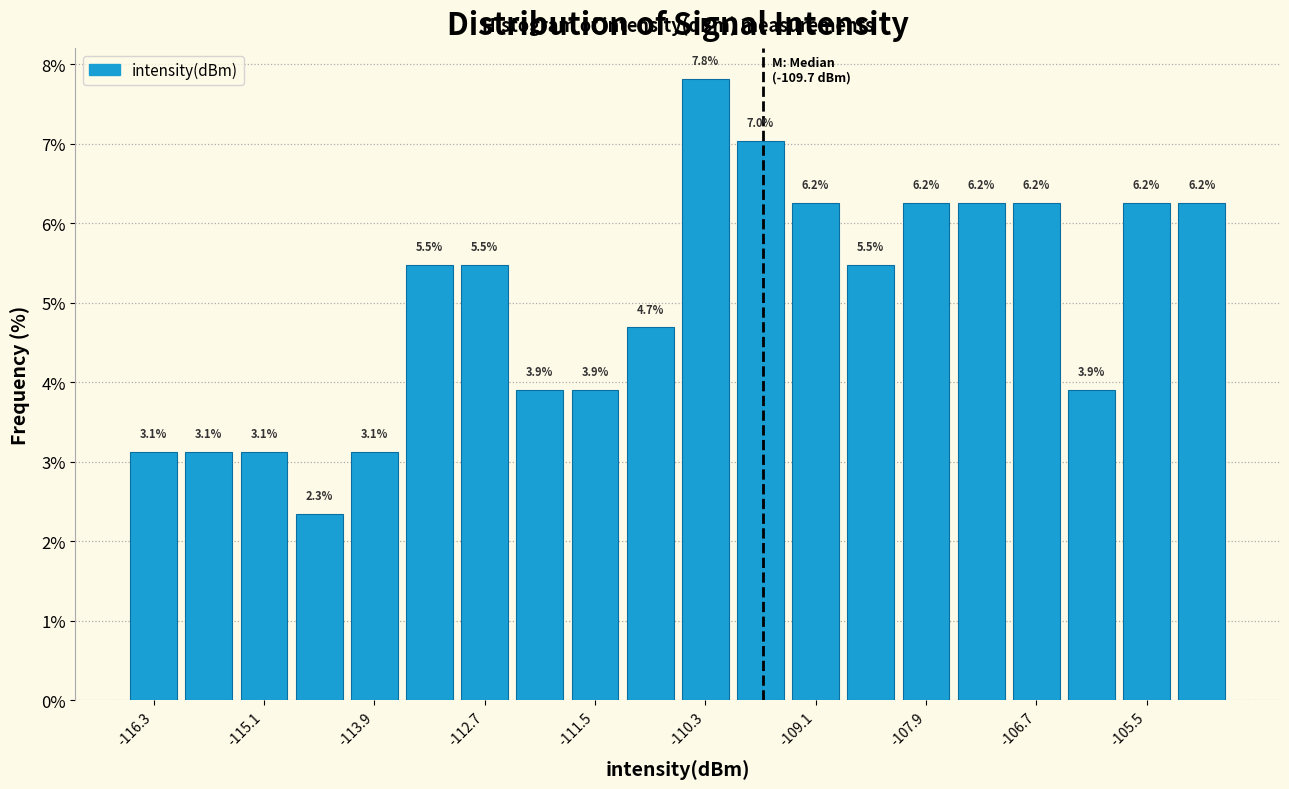

Around what value on the x-axis is the tallest bar? Give the approximate position of its centre, as read against the axis.

-110.2